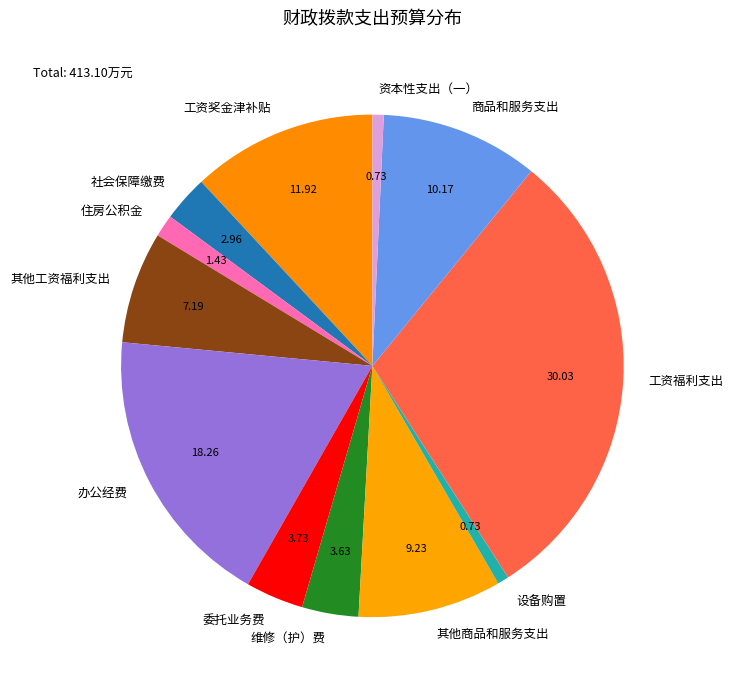

Count the number of slices in the pie.

12